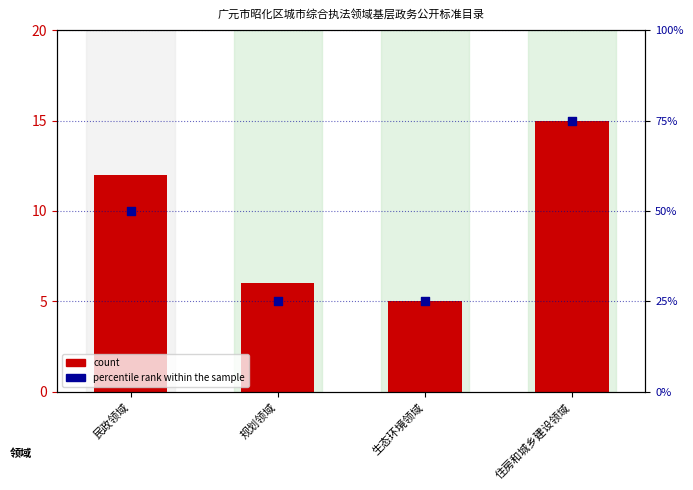

Is the value of count at 民政领域 greater than the value of percentile rank within the sample at 规划领域?

No